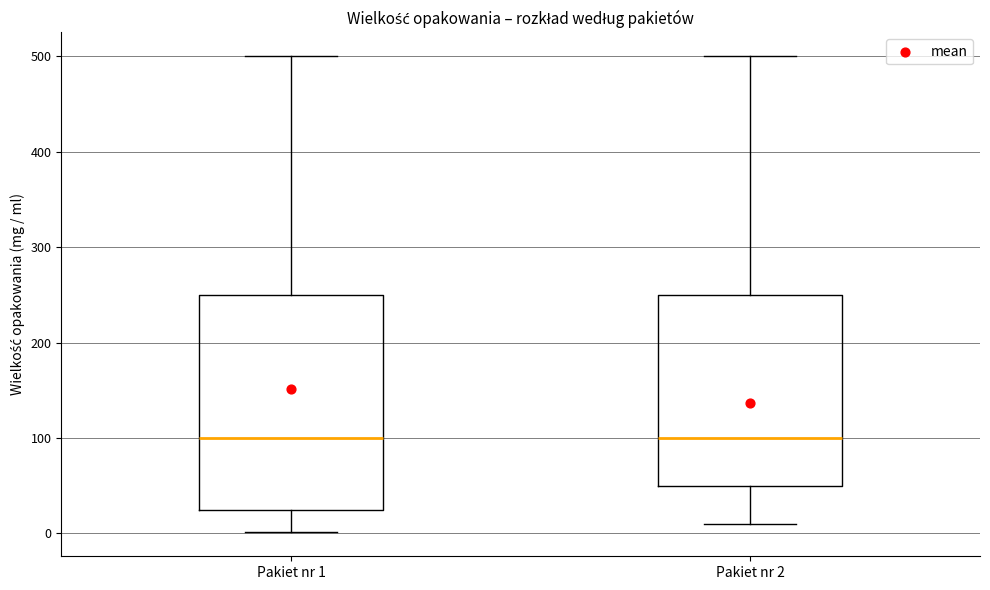

Reading left to right, read every box against the y-axis: the position of its median line, the range the box covers, and the ends of its whiskers. The values are not printed on the chart, so give them approximately, as read against the axis.

Pakiet nr 1: median 100, box 30 to 250, whiskers 0 to 500
Pakiet nr 2: median 100, box 50 to 250, whiskers 10 to 500